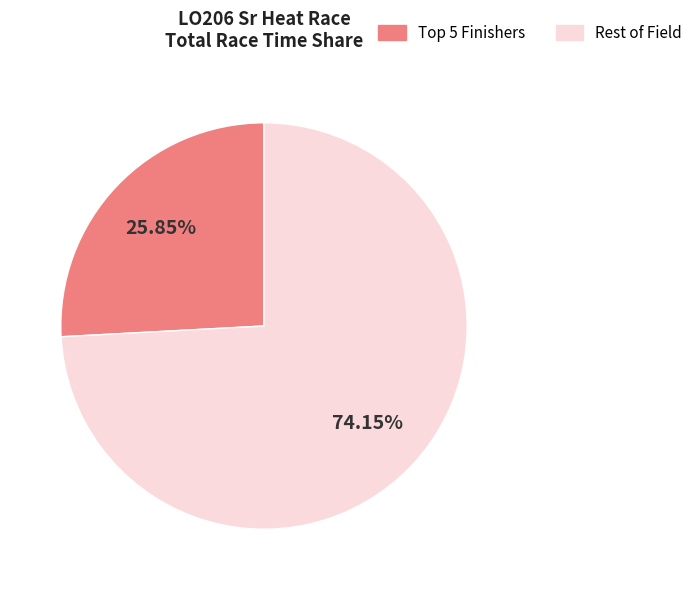

Rank the categories by value from lowest to highest.

Top 5 Finishers, Rest of Field